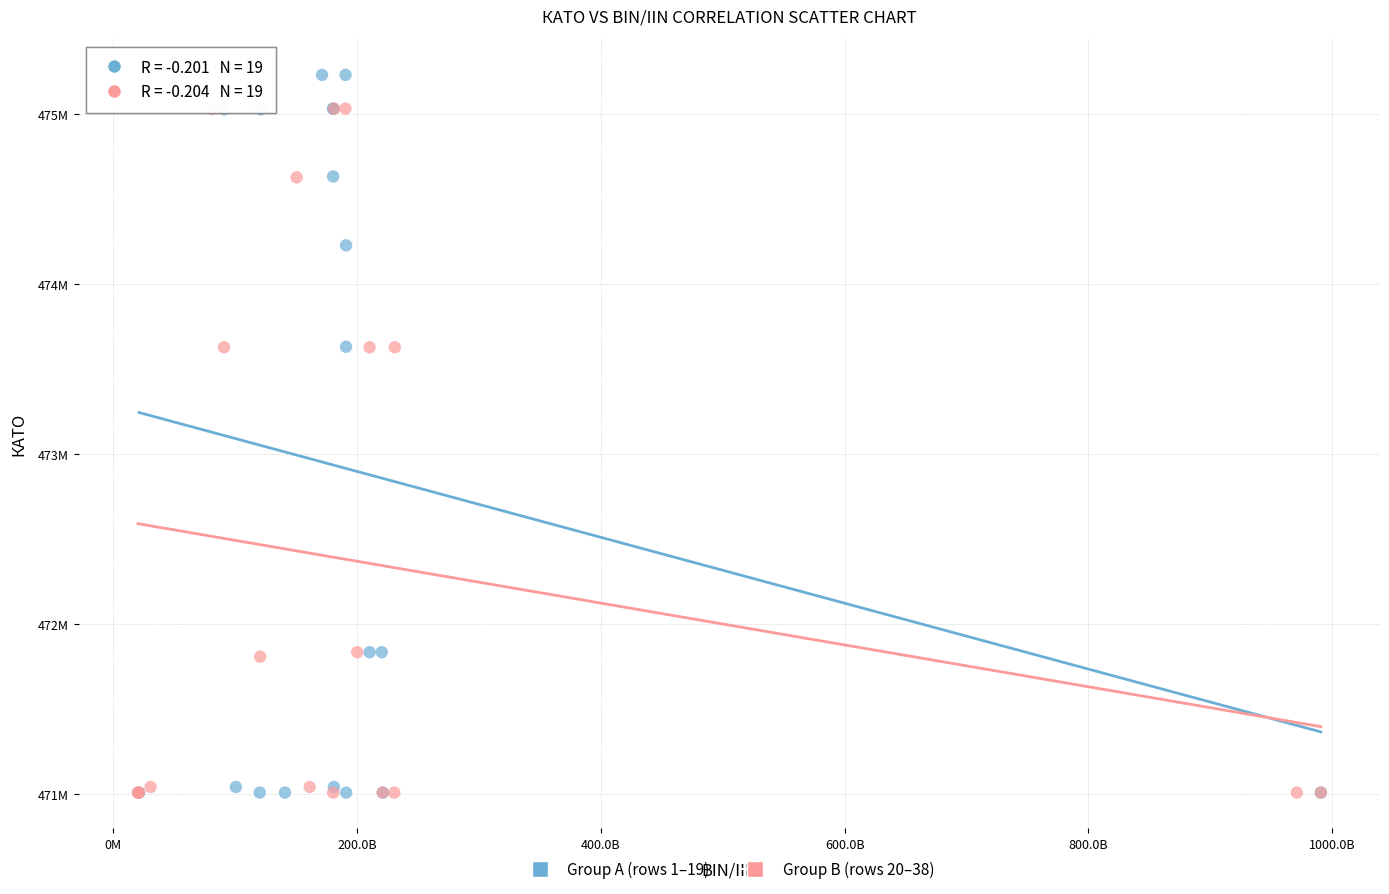

What are all the series names shown in the legend?

Group A (rows 1–19), Group B (rows 20–38)